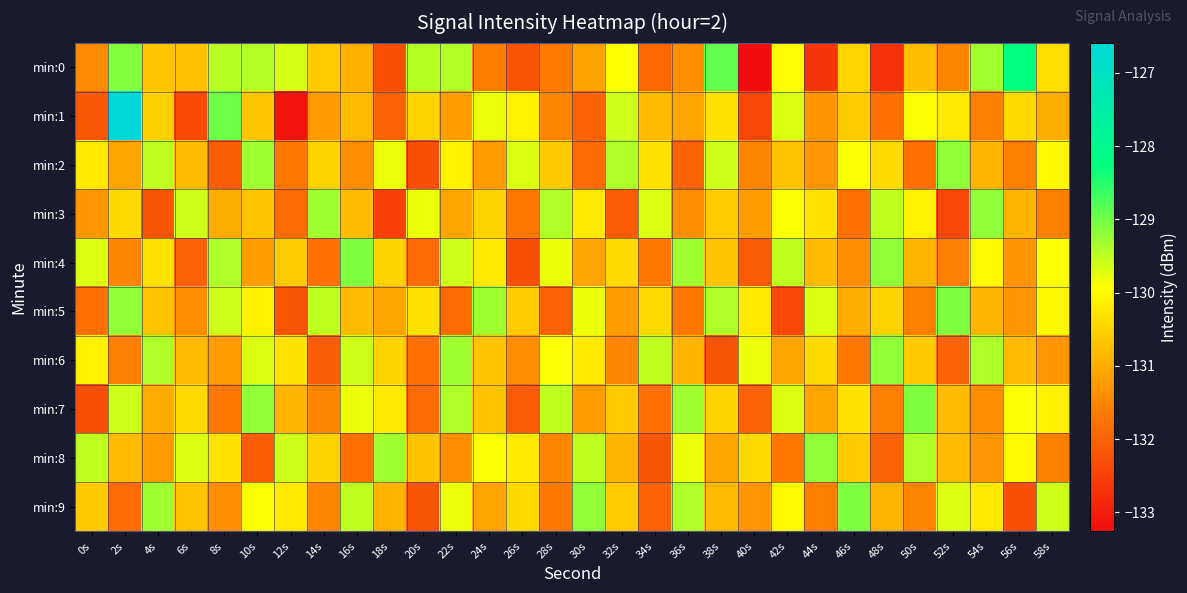

Reading left to right, what are all the values shown in this chart?

min:0: 0s=-131.4	2s=-129.1	4s=-130.7	6s=-130.7	8s=-129.5	10s=-129.4	12s=-129.7	14s=-130.6	16s=-130.9	18s=-132.3	20s=-129.4	22s=-129.4	24s=-131.6	26s=-132.2	28s=-131.6	30s=-131.1	32s=-129.9	34s=-131.9	36s=-131.4	38s=-128.9	40s=-133.3	42s=-129.9	44s=-132.7	46s=-130.5	48s=-132.7	50s=-130.8	52s=-131.5	54s=-129.3	56s=-128.3	58s=-130.3
min:1: 0s=-132.2	2s=-126.6	4s=-130.5	6s=-132.3	8s=-129.0	10s=-130.7	12s=-133.1	14s=-131.2	16s=-130.8	18s=-132.0	20s=-130.5	22s=-131.2	24s=-129.8	26s=-130.1	28s=-131.5	30s=-132.0	32s=-129.6	34s=-130.8	36s=-131.1	38s=-130.3	40s=-132.4	42s=-129.7	44s=-131.3	46s=-130.6	48s=-131.8	50s=-129.9	52s=-130.2	54s=-131.6	56s=-130.4	58s=-131.0
min:2: 0s=-130.2	2s=-131.1	4s=-129.5	6s=-130.8	8s=-132.1	10s=-129.3	12s=-131.7	14s=-130.5	16s=-131.4	18s=-129.8	20s=-132.3	22s=-130.1	24s=-131.2	26s=-129.7	28s=-130.6	30s=-131.9	32s=-129.4	34s=-130.3	36s=-132.0	38s=-129.6	40s=-131.5	42s=-130.7	44s=-131.3	46s=-129.9	48s=-130.4	50s=-131.8	52s=-129.2	54s=-130.9	56s=-131.6	58s=-130.0
min:3: 0s=-131.3	2s=-130.4	4s=-132.2	6s=-129.6	8s=-131.0	10s=-130.7	12s=-131.9	14s=-129.3	16s=-130.8	18s=-132.5	20s=-129.8	22s=-131.1	24s=-130.5	26s=-131.7	28s=-129.4	30s=-130.2	32s=-132.1	34s=-129.7	36s=-131.4	38s=-130.6	40s=-131.2	42s=-129.9	44s=-130.3	46s=-131.8	48s=-129.5	50s=-130.1	52s=-132.4	54s=-129.2	56s=-130.9	58s=-131.6
min:4: 0s=-129.7	2s=-131.5	4s=-130.3	6s=-132.0	8s=-129.4	10s=-131.2	12s=-130.6	14s=-131.8	16s=-129.1	18s=-130.5	20s=-131.9	22s=-129.6	24s=-130.2	26s=-132.3	28s=-129.8	30s=-131.1	32s=-130.4	34s=-131.7	36s=-129.3	38s=-130.7	40s=-132.1	42s=-129.5	44s=-130.8	46s=-131.4	48s=-129.2	50s=-130.9	52s=-131.6	54s=-130.0	56s=-131.3	58s=-129.9
min:5: 0s=-131.8	2s=-129.2	4s=-130.7	6s=-131.4	8s=-129.6	10s=-130.1	12s=-132.2	14s=-129.5	16s=-130.8	18s=-131.1	20s=-130.3	22s=-131.9	24s=-129.3	26s=-130.6	28s=-132.0	30s=-129.8	32s=-131.2	34s=-130.4	36s=-131.7	38s=-129.4	40s=-130.2	42s=-132.4	44s=-129.7	46s=-131.0	48s=-130.5	50s=-131.6	52s=-129.1	54s=-130.9	56s=-131.3	58s=-130.0
min:6: 0s=-130.1	2s=-131.6	4s=-129.4	6s=-130.8	8s=-131.2	10s=-129.7	12s=-130.3	14s=-132.1	16s=-129.6	18s=-130.5	20s=-131.8	22s=-129.3	24s=-130.7	26s=-131.4	28s=-129.9	30s=-130.2	32s=-131.5	34s=-129.5	36s=-130.9	38s=-132.2	40s=-129.8	42s=-131.1	44s=-130.4	46s=-131.7	48s=-129.2	50s=-130.6	52s=-132.0	54s=-129.4	56s=-130.8	58s=-131.3
min:7: 0s=-132.3	2s=-129.6	4s=-131.0	6s=-130.4	8s=-131.7	10s=-129.2	12s=-130.9	14s=-131.5	16s=-129.8	18s=-130.2	20s=-131.9	22s=-129.4	24s=-130.7	26s=-132.1	28s=-129.5	30s=-131.2	32s=-130.6	34s=-131.8	36s=-129.3	38s=-130.5	40s=-132.0	42s=-129.7	44s=-131.1	46s=-130.3	48s=-131.6	50s=-129.1	52s=-130.8	54s=-131.4	56s=-129.9	58s=-130.1
min:8: 0s=-129.5	2s=-130.8	4s=-131.2	6s=-129.7	8s=-130.3	10s=-132.1	12s=-129.6	14s=-130.5	16s=-131.8	18s=-129.3	20s=-130.7	22s=-131.4	24s=-129.9	26s=-130.2	28s=-131.5	30s=-129.5	32s=-130.9	34s=-132.2	36s=-129.8	38s=-131.1	40s=-130.4	42s=-131.7	44s=-129.2	46s=-130.6	48s=-132.0	50s=-129.4	52s=-130.8	54s=-131.3	56s=-130.0	58s=-131.6
min:9: 0s=-130.6	2s=-131.9	4s=-129.3	6s=-130.7	8s=-131.4	10s=-129.9	12s=-130.2	14s=-131.5	16s=-129.5	18s=-130.9	20s=-132.2	22s=-129.8	24s=-131.1	26s=-130.4	28s=-131.7	30s=-129.2	32s=-130.6	34s=-132.0	36s=-129.4	38s=-130.8	40s=-131.3	42s=-130.0	44s=-131.6	46s=-129.1	48s=-130.9	50s=-131.5	52s=-129.7	54s=-130.2	56s=-132.3	58s=-129.6